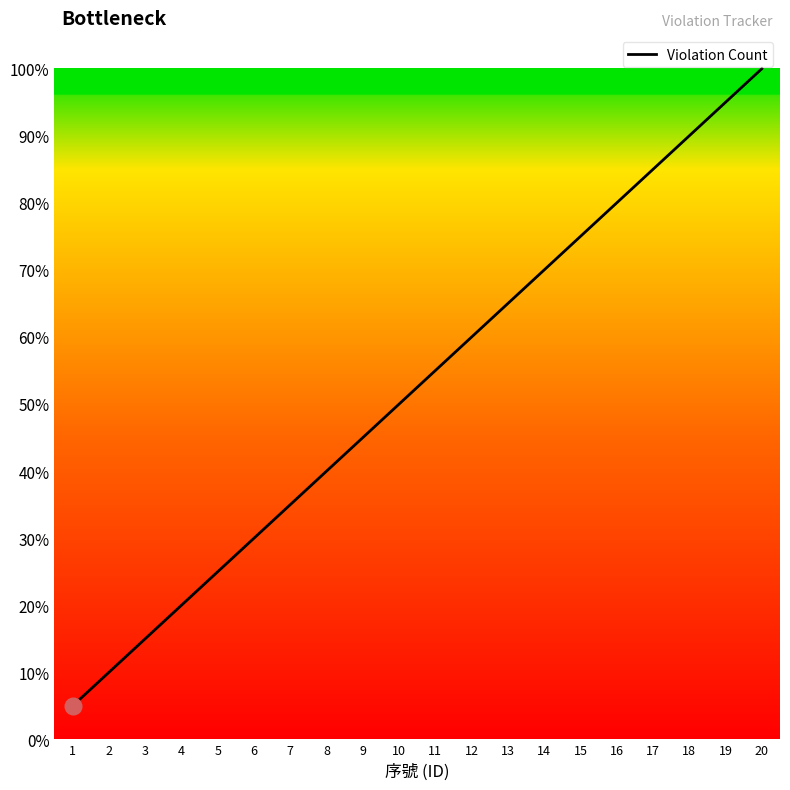

List the labels in order of value, largest first.

20, 19, 18, 17, 16, 15, 14, 13, 12, 11, 10, 9, 8, 7, 6, 5, 4, 3, 2, 1